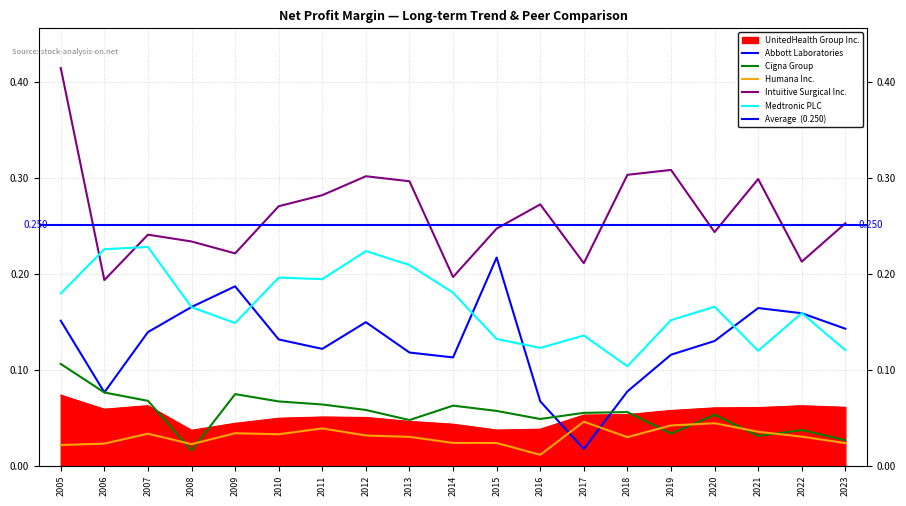

What is the highest value of the Intuitive Surgical Inc. series?

0.4